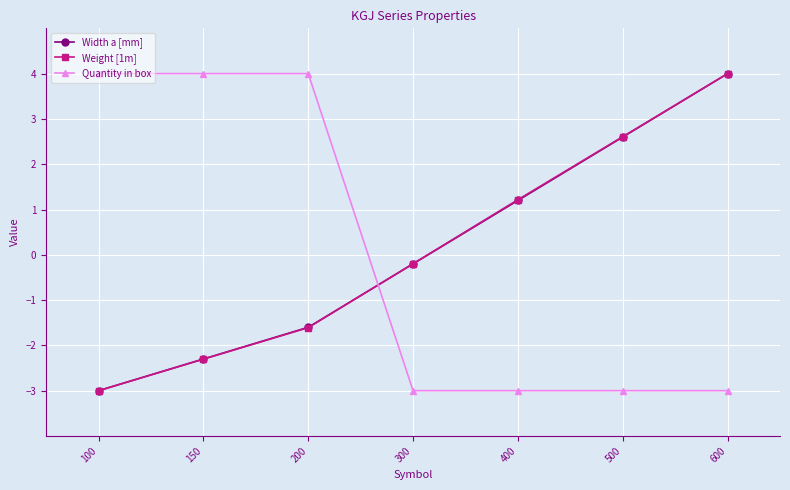

How many values in Width a [mm] are below zero?

4